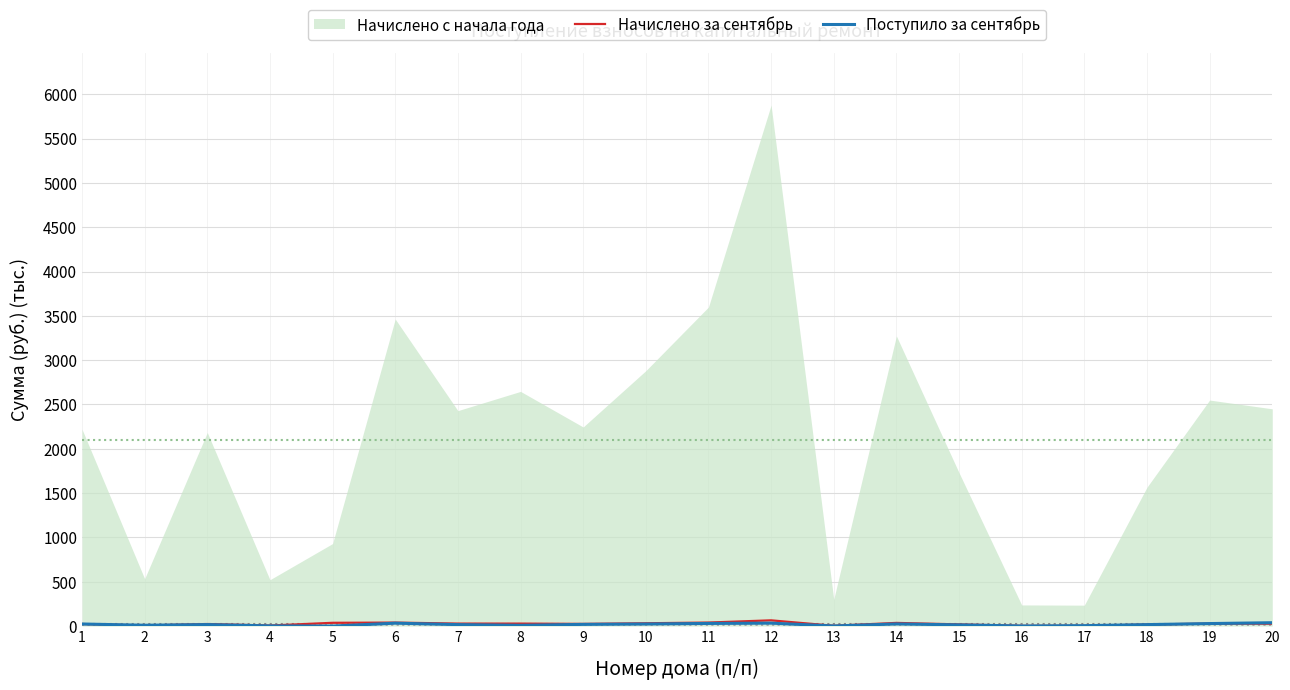

Where do Начислено за сентябрь and Поступило за сентябрь first cross each other?

1 and 2